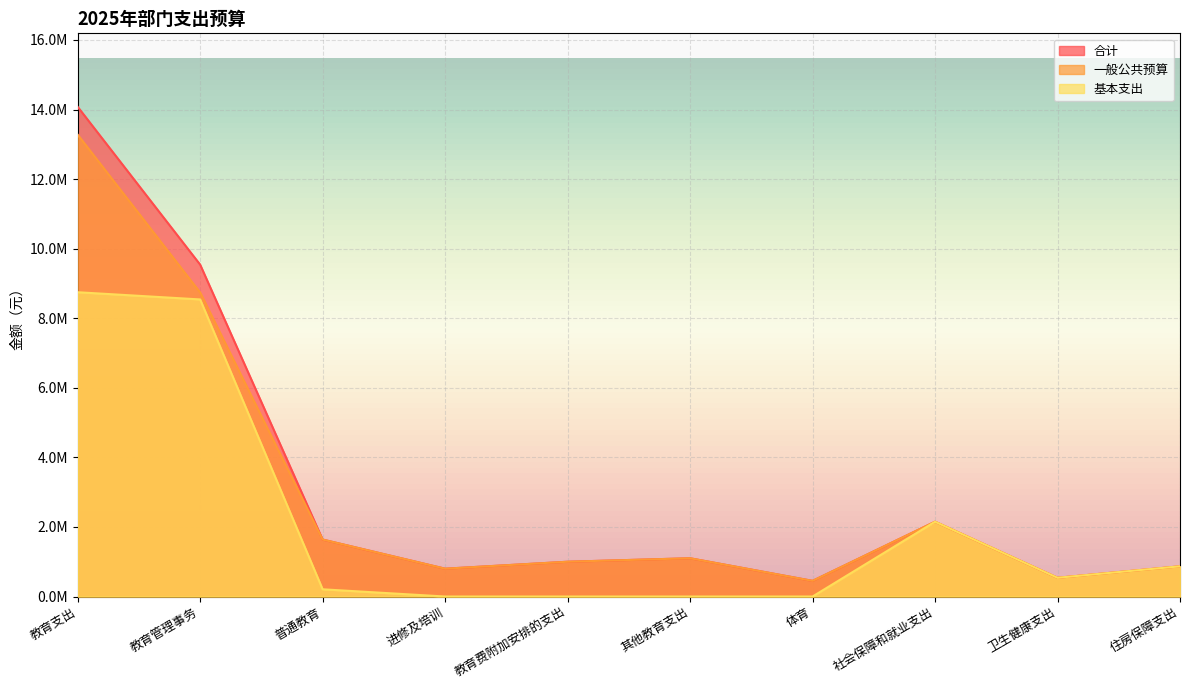

True or false: 基本支出 and 一般公共预算 intersect in this chart.

False